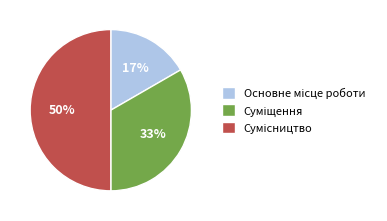

To the nearest percent, what is the average slice percentage?

33%